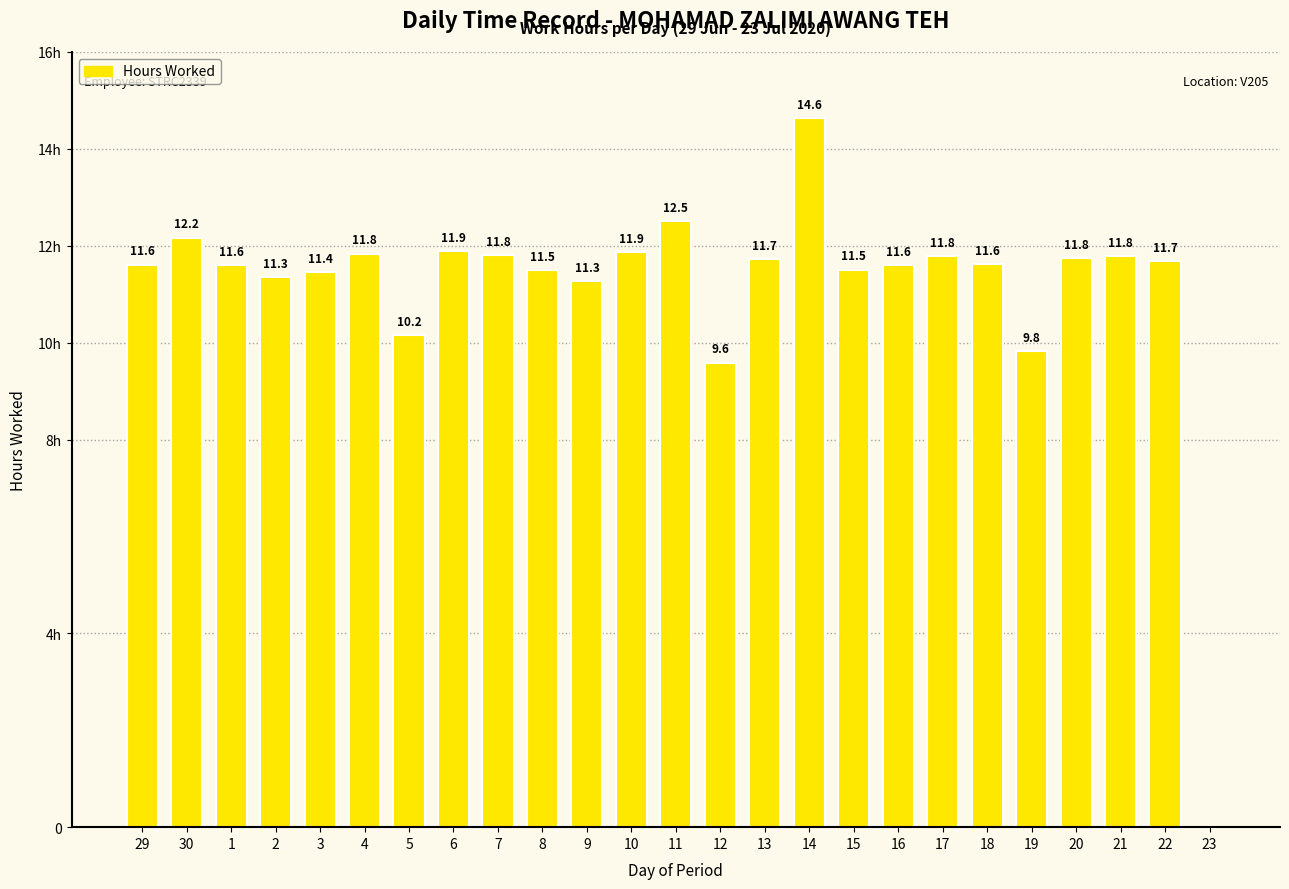

List the labels in order of value, smallest first.

23, 12, 19, 5, 9, 2, 3, 8, 15, 1, 16, 29, 18, 22, 13, 20, 17, 21, 7, 4, 10, 6, 30, 11, 14